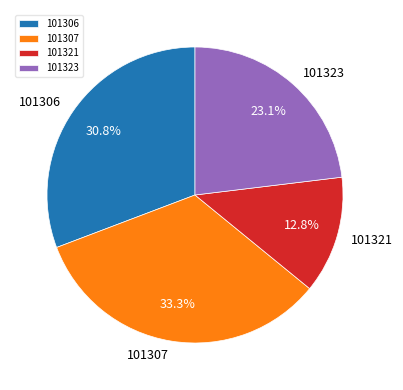

How many segments does this pie chart have?

4